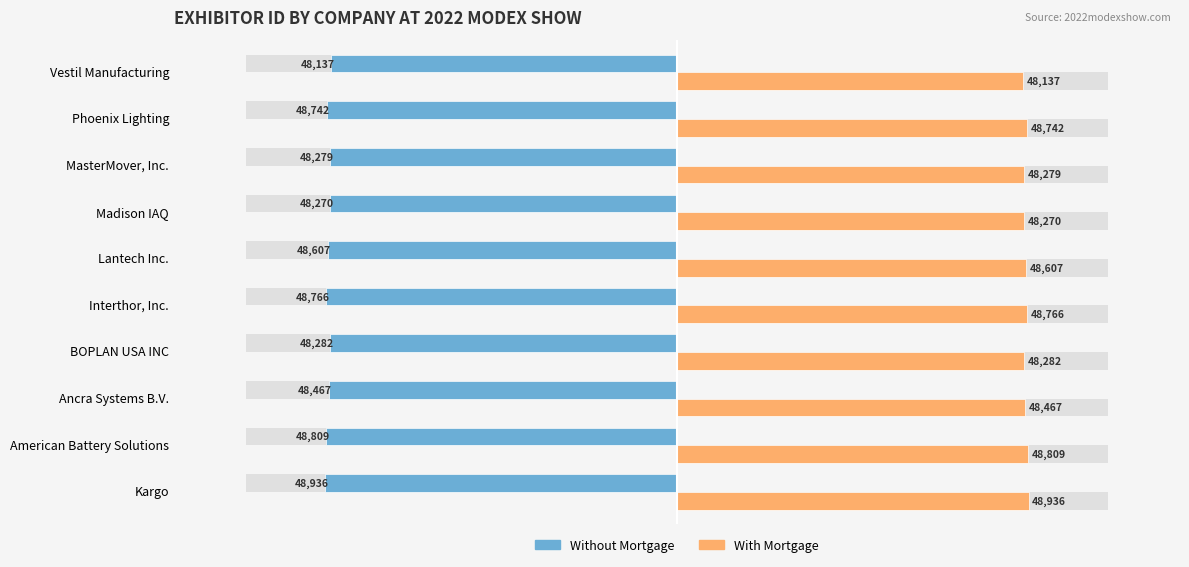

Count the number of data series in this chart.

2